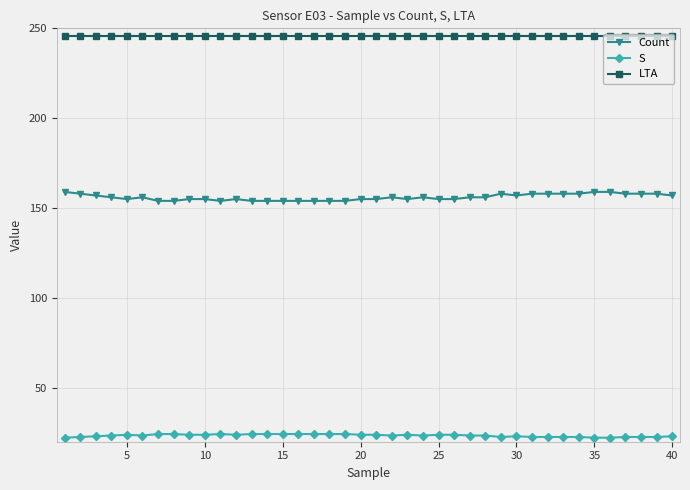

Does the chart display data point markers on the line(s)?

Yes